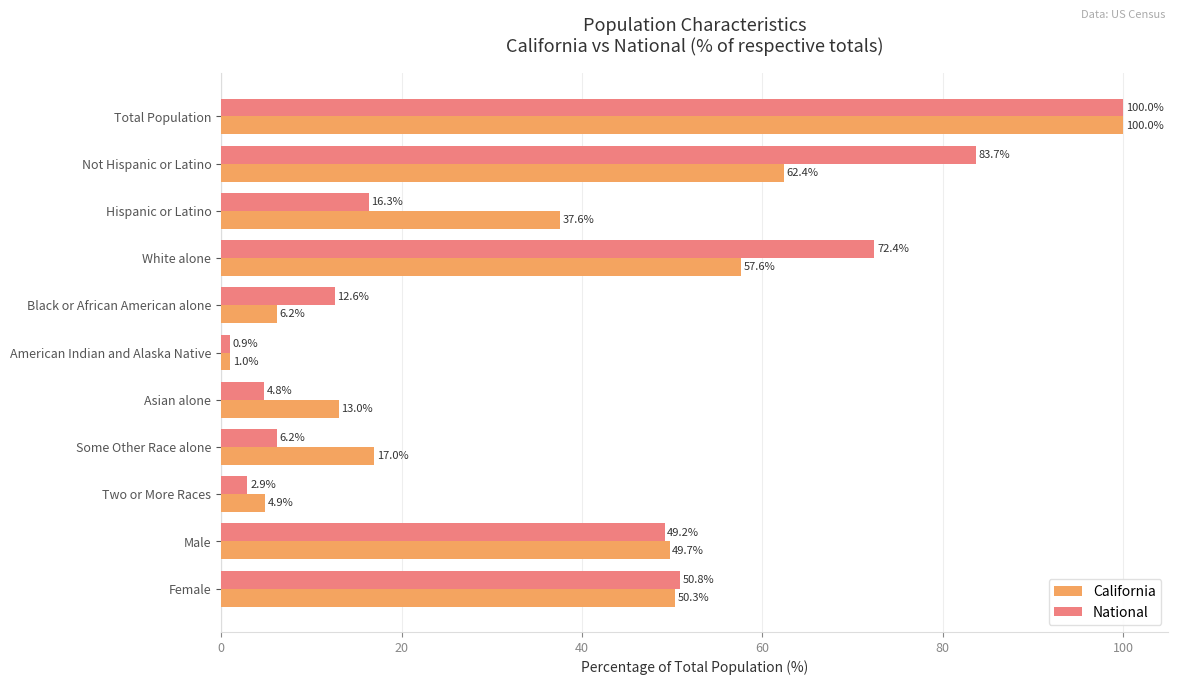

Is the value of California at Male greater than the value of National at Male?

Yes